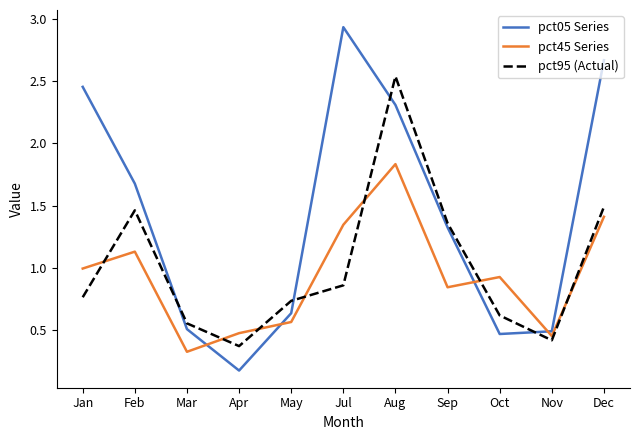

What is the approximate value of pct95 (Actual) at Apr?

0.4